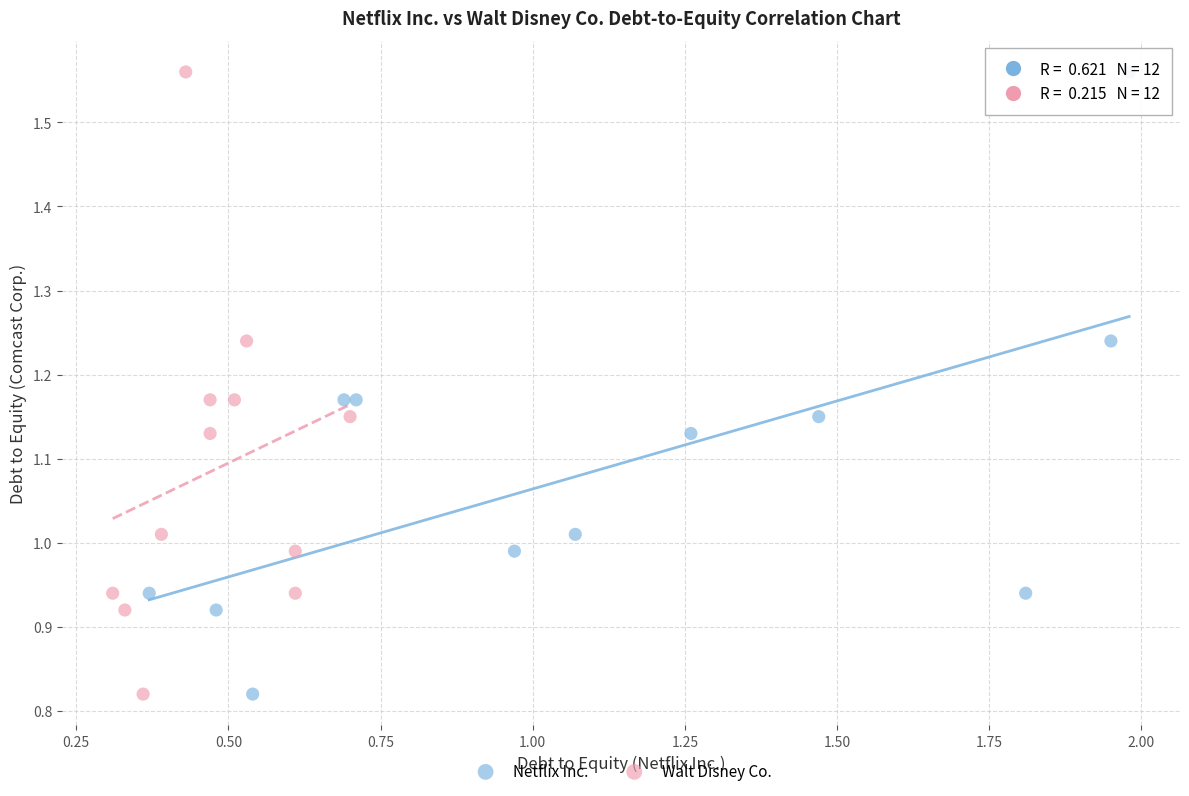

What are all the series names shown in the legend?

Netflix Inc., Walt Disney Co.